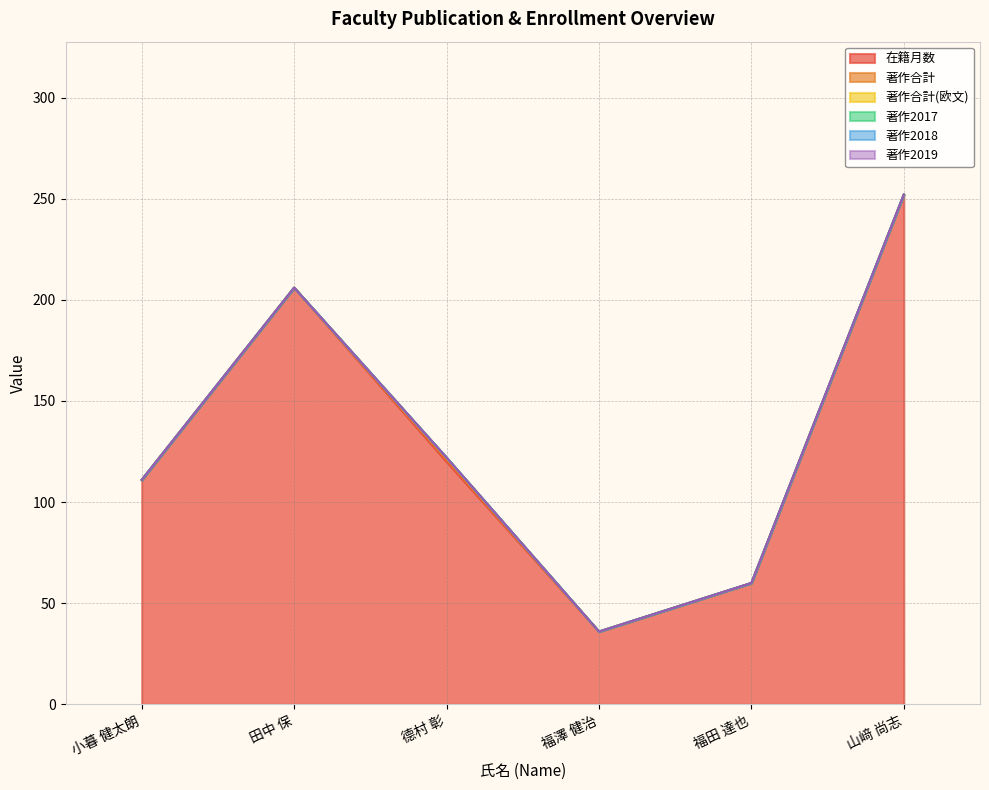

How many categories are shown in the chart?

6